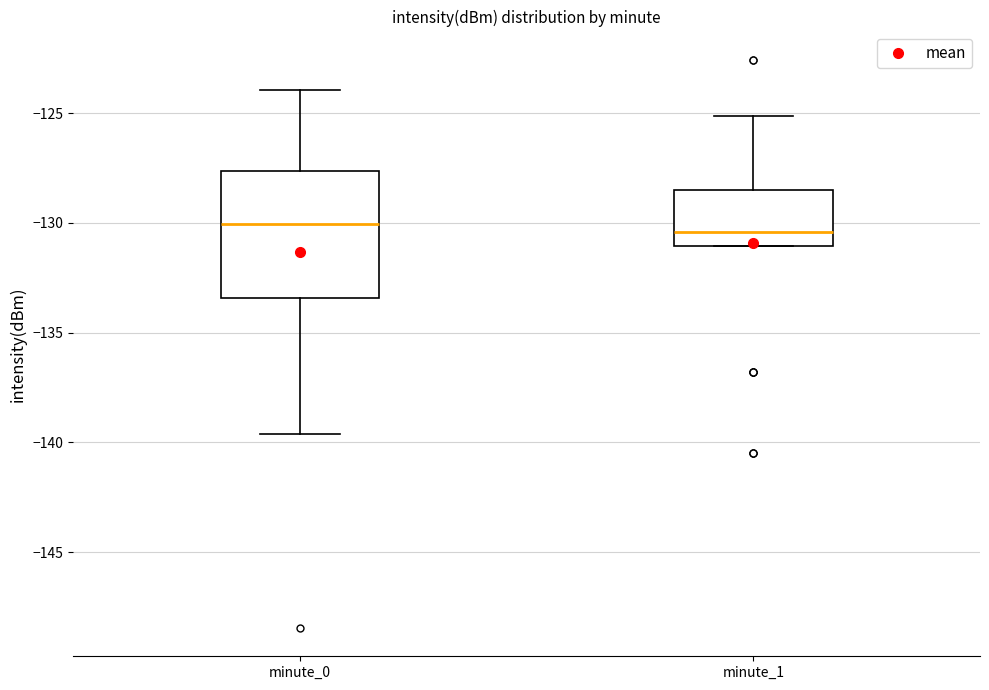

Reading left to right, read every box against the y-axis: the position of its median line, the range the box covers, and the ends of its whiskers. The values are not printed on the chart, so give them approximately, as read against the axis.

minute_0: median -130.0, box -133.5 to -127.5, whiskers -139.5 to -124.0
minute_1: median -130.5, box -131.0 to -128.5, whiskers -131.0 to -125.0